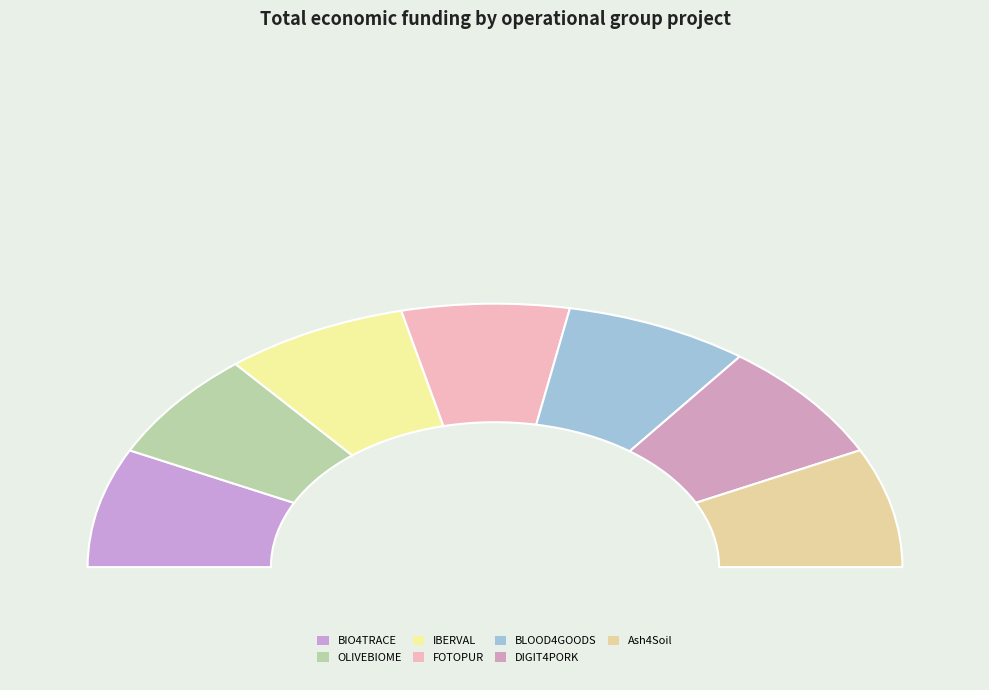

What is the largest slice in the pie chart?

DIGIT4PORK